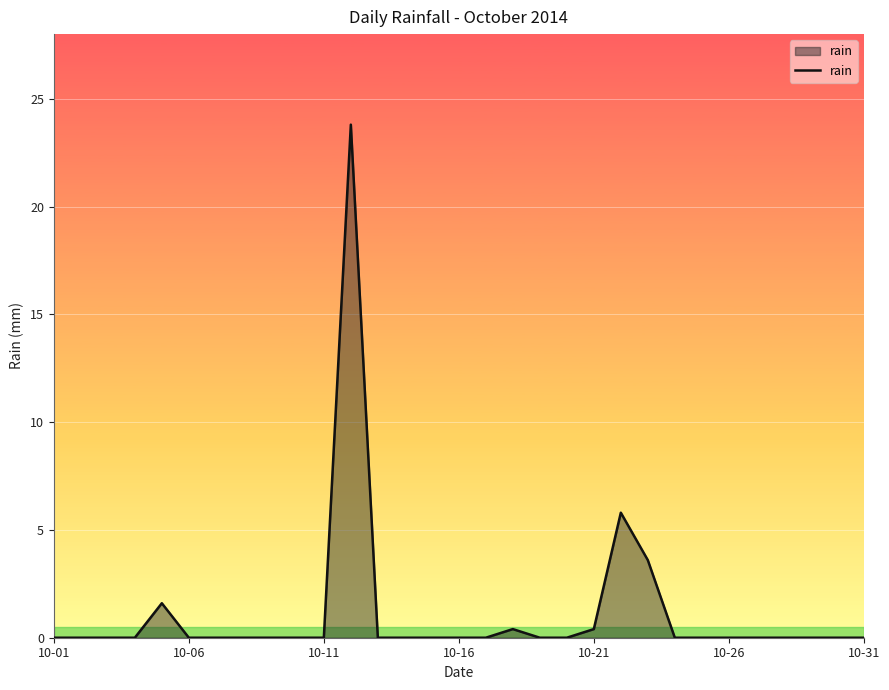

What is the average value?

1.1